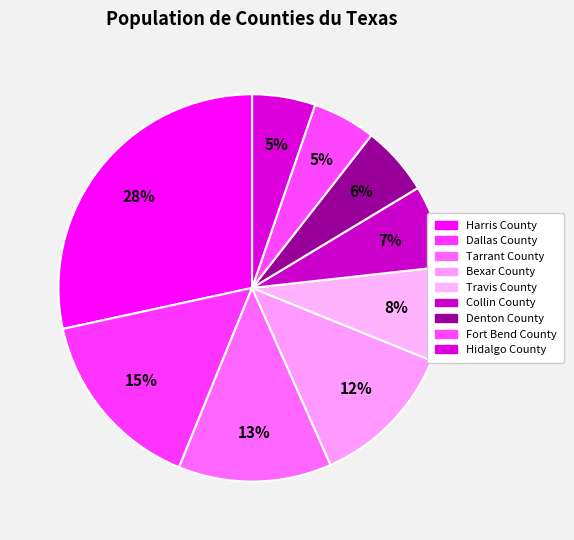

What percentage is NOT represented by Hidalgo County?

94.7%